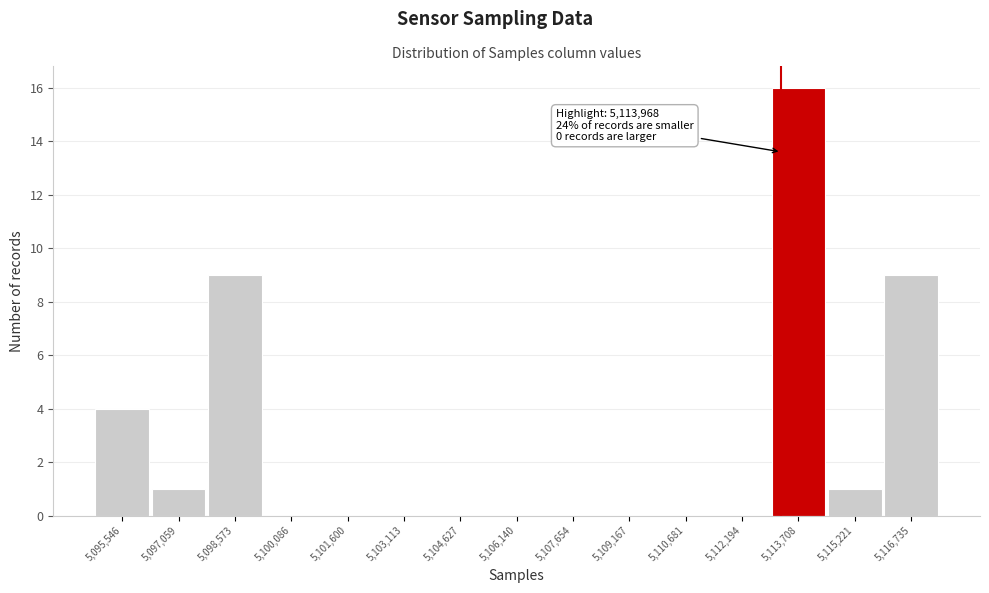

Reading left to right, extract all data points from this chart.

5,095,546=4	5,097,059=1	5,098,573=9	5,100,086=0	5,101,600=0	5,103,113=0	5,104,627=0	5,106,140=0	5,107,654=0	5,109,167=0	5,110,681=0	5,112,194=0	5,113,708=16	5,115,221=1	5,116,735=9